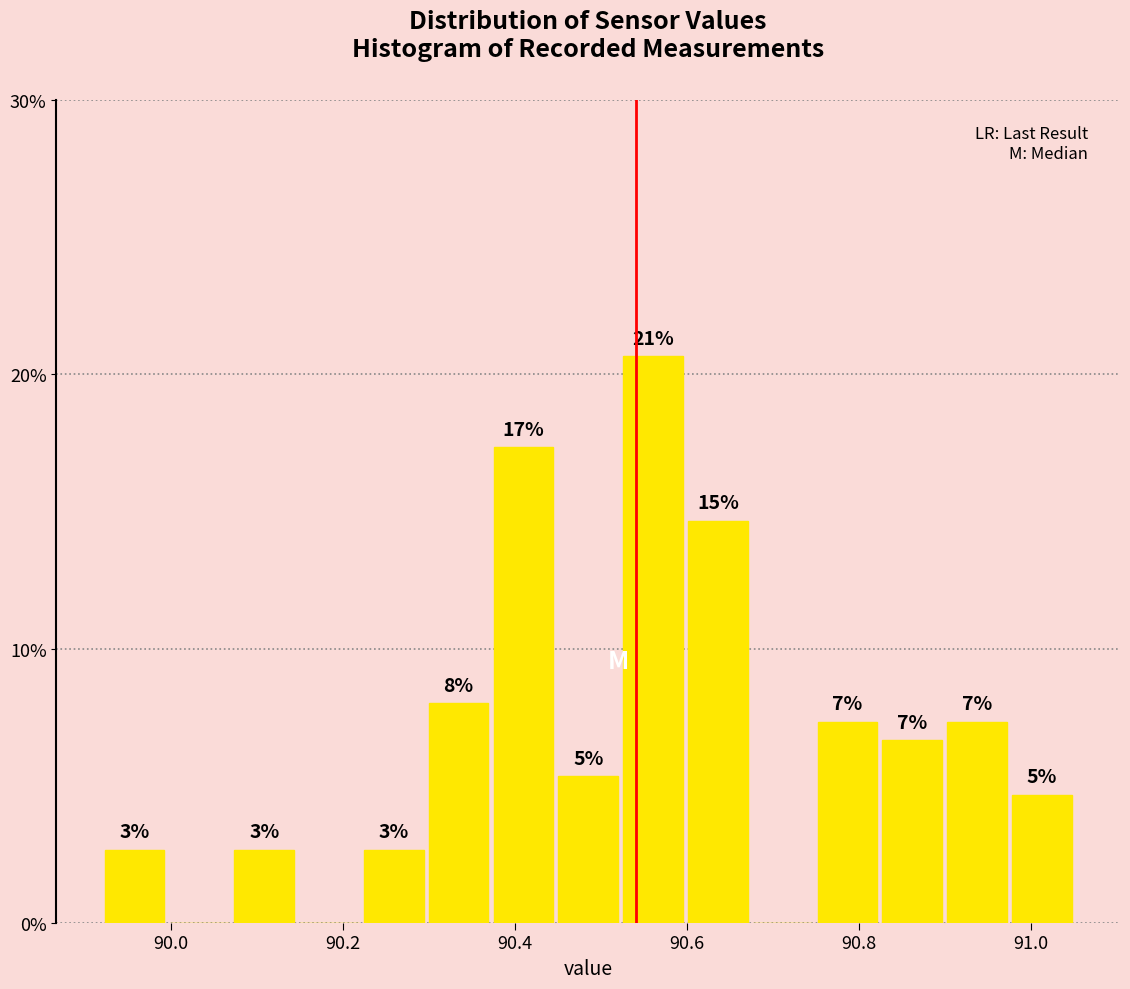

Around what value on the x-axis is the tallest bar? Give the approximate position of its centre, as read against the axis.

90.56